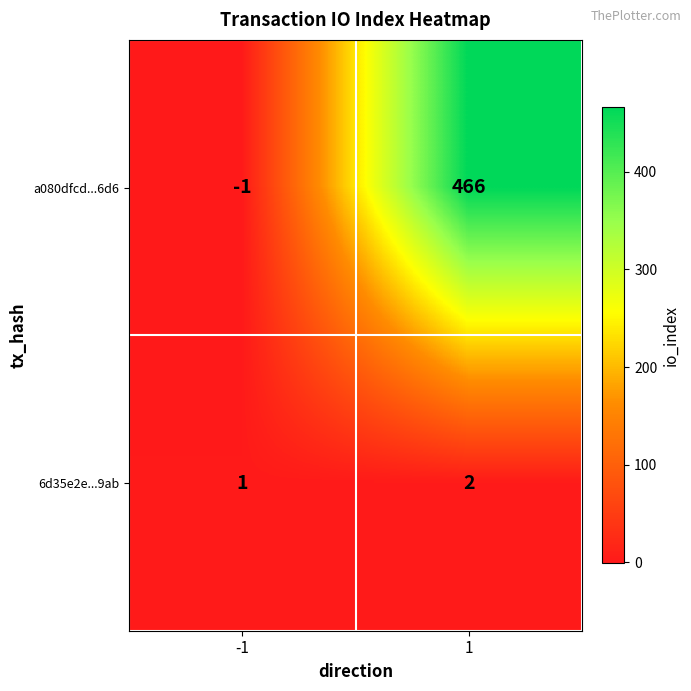

Reading left to right, list all the values displayed in this chart.

a080dfcd...6d6: -1=-1	1=466
6d35e2e...9ab: -1=1	1=2